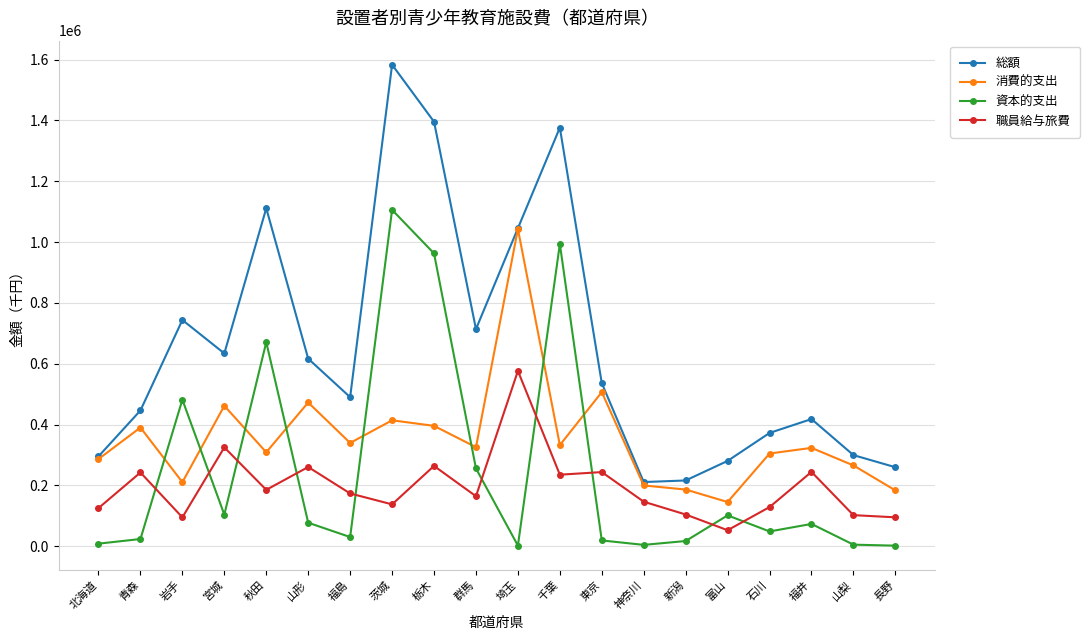

What is the approximate value of 資本的支出 at 神奈川, to the nearest 100?

4700